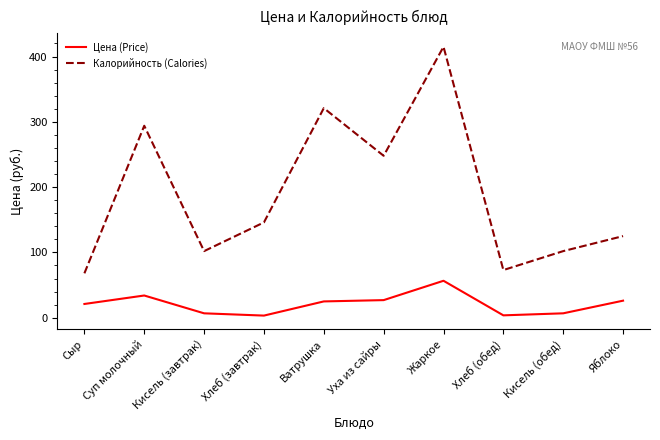

What is the difference between the highest and lowest values at Ватрушка?

296.0